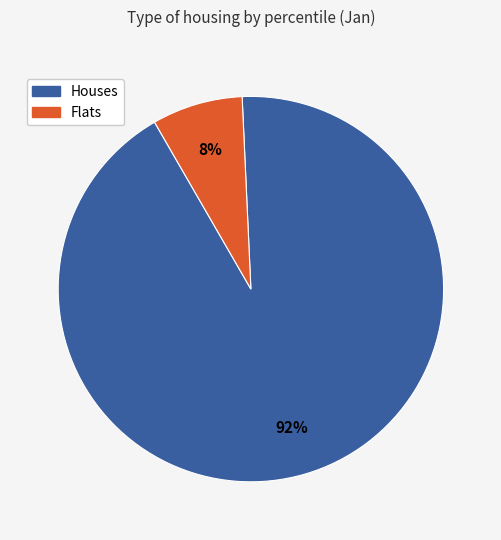

Is there a majority slice in this chart?

Yes